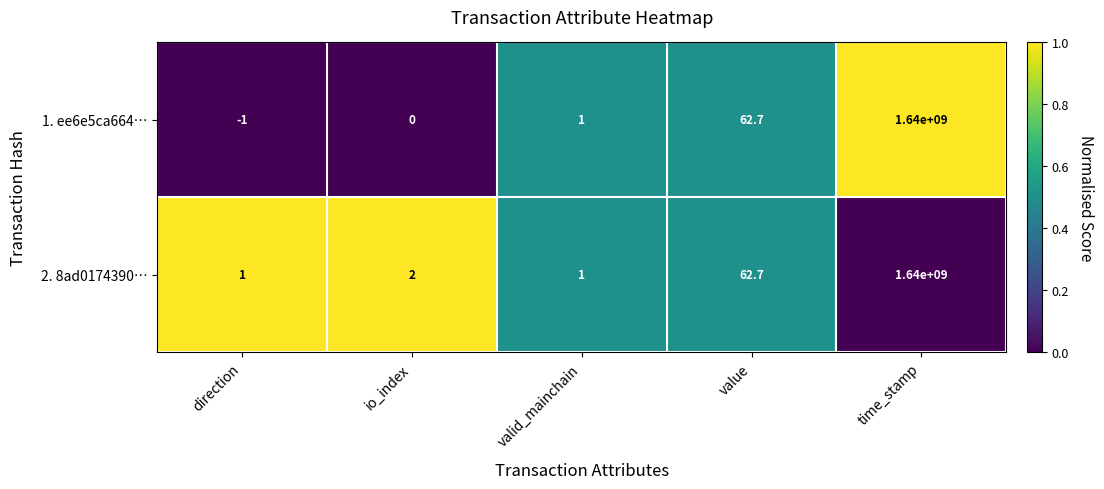

Reading right to left, extract all data points from this chart.

1. ee6e5ca664…: time_stamp=1640000000.0	value=62.7	valid_mainchain=1.0	io_index=0.0	direction=-1.0
2. 8ad0174390…: time_stamp=1640000000.0	value=62.7	valid_mainchain=1.0	io_index=2.0	direction=1.0